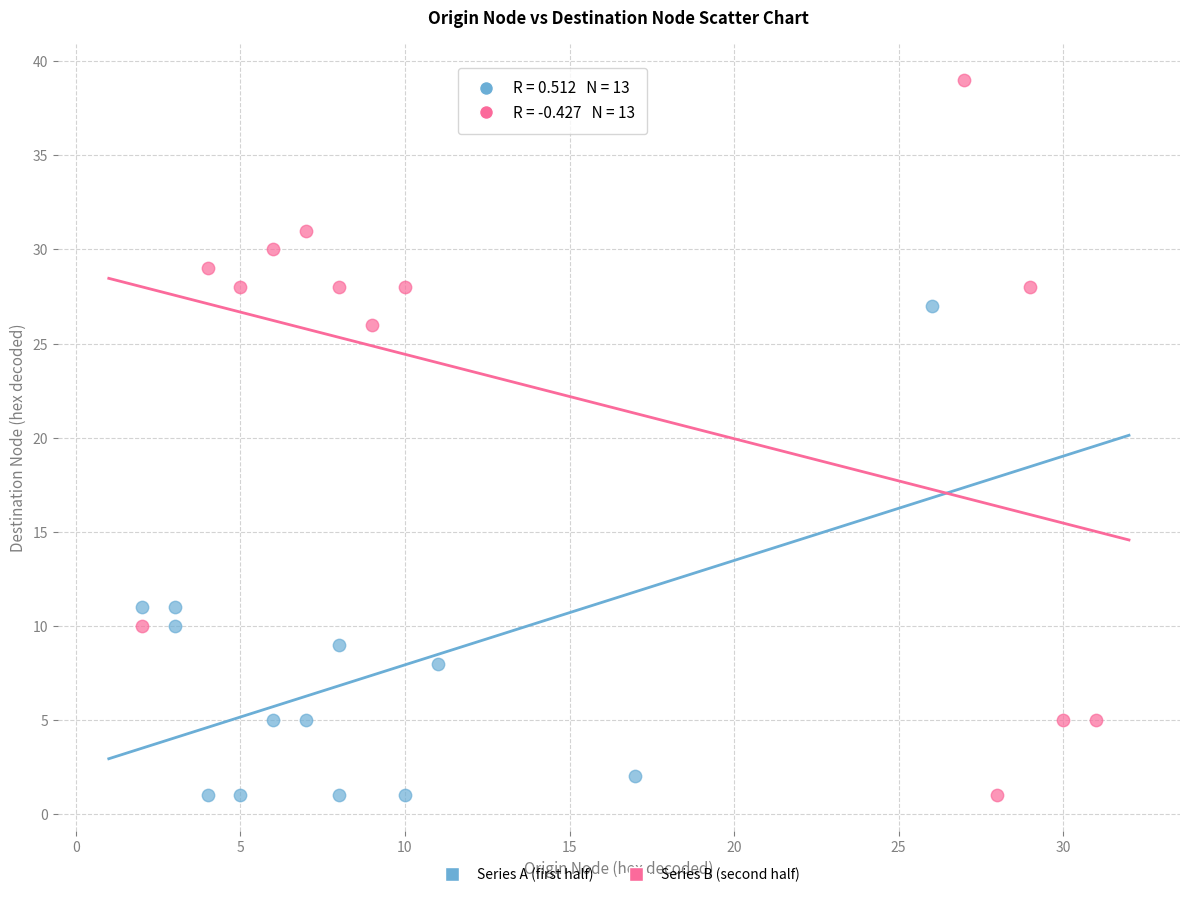

Which series has the widest spread of Y values?

Series B (second half)